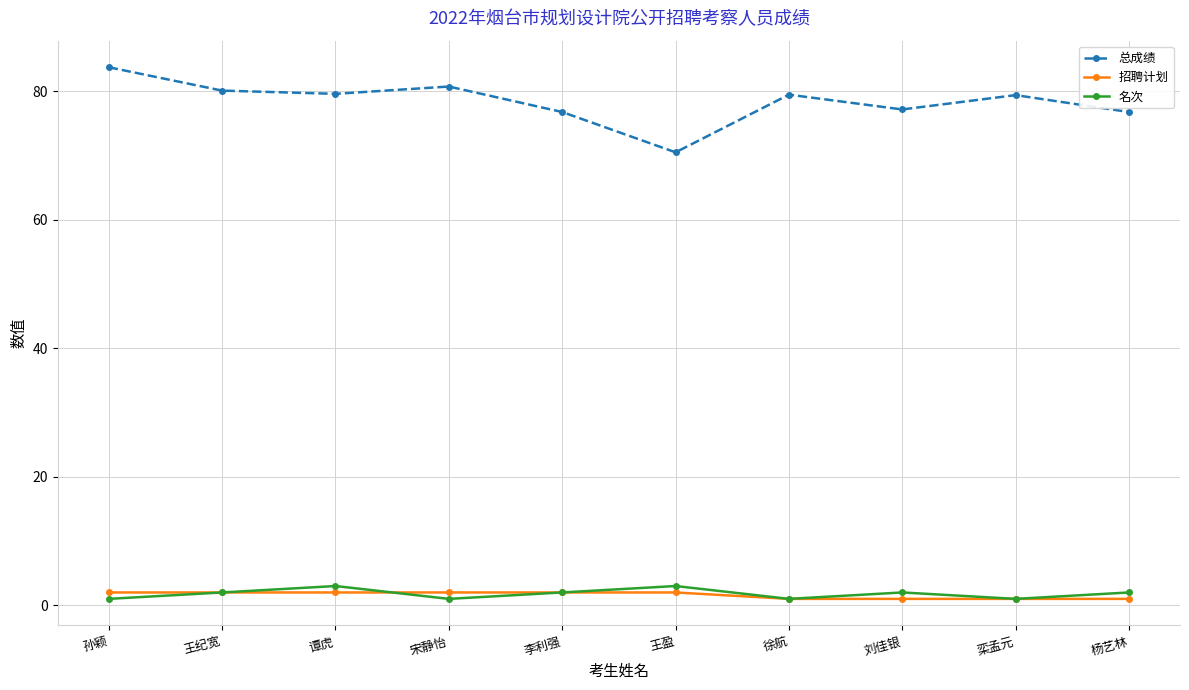

Is the value of 总成绩 at 徐航 greater than the value of 名次 at 孙颖?

Yes